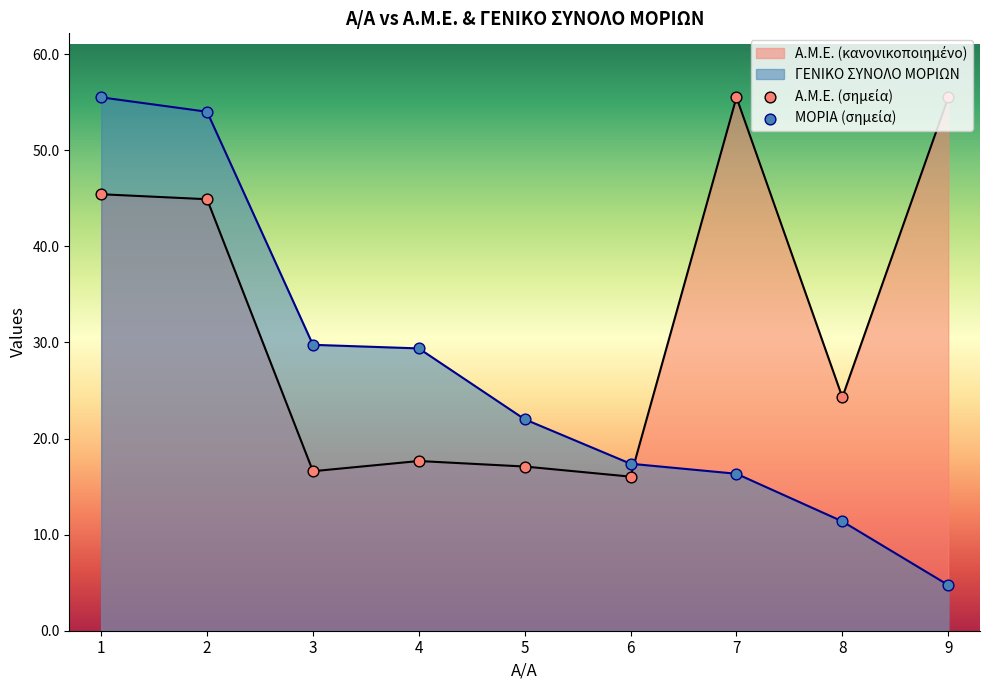

Which series reaches the minimum Y coordinate?

ΓΕΝΙΚΟ ΣΥΝΟΛΟ ΜΟΡΙΩΝ